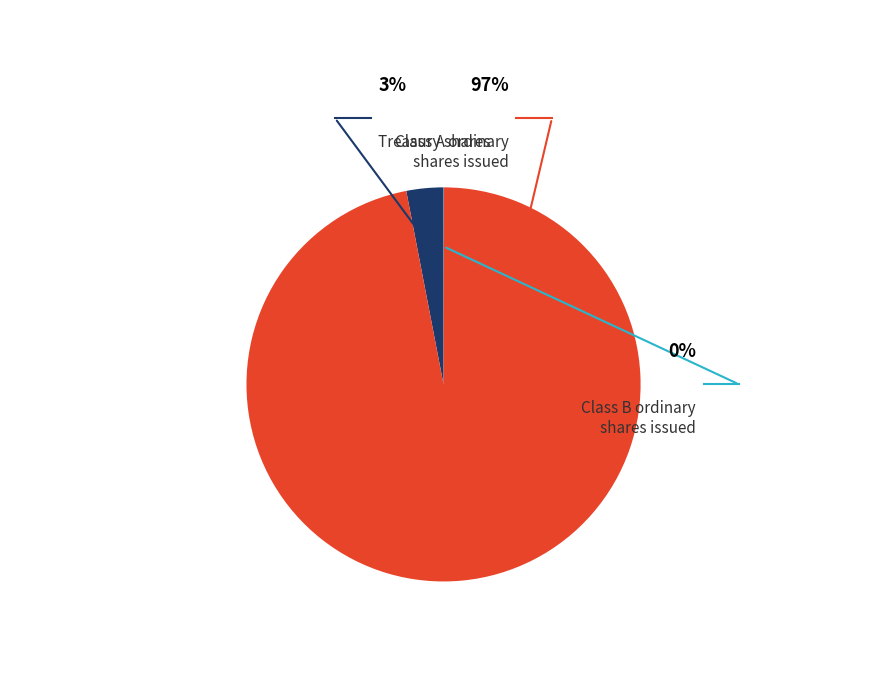

Rank the categories by value from highest to lowest.

Class A ordinary shares issued, Treasury shares, Class B ordinary shares issued